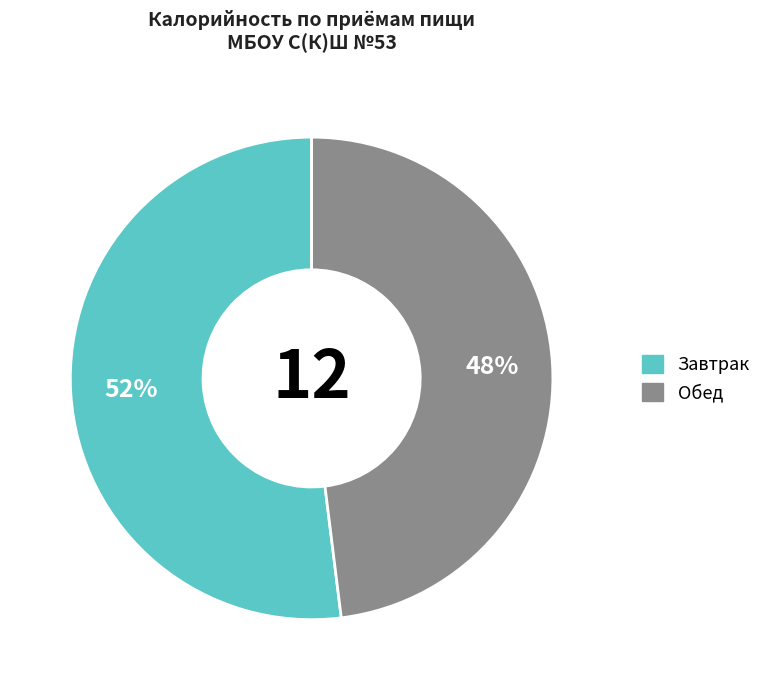

Does any single category account for the majority?

Yes